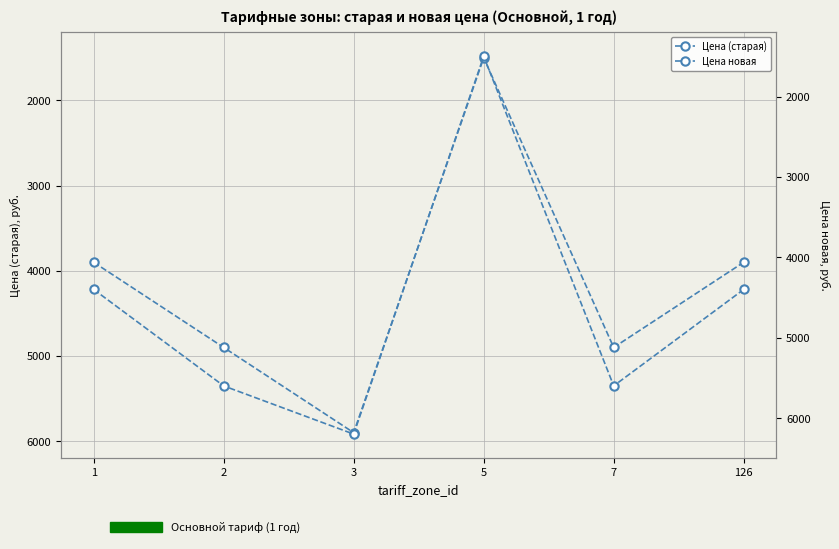

Rank the series at 1 from lowest to highest value.

Цена (старая), Цена новая